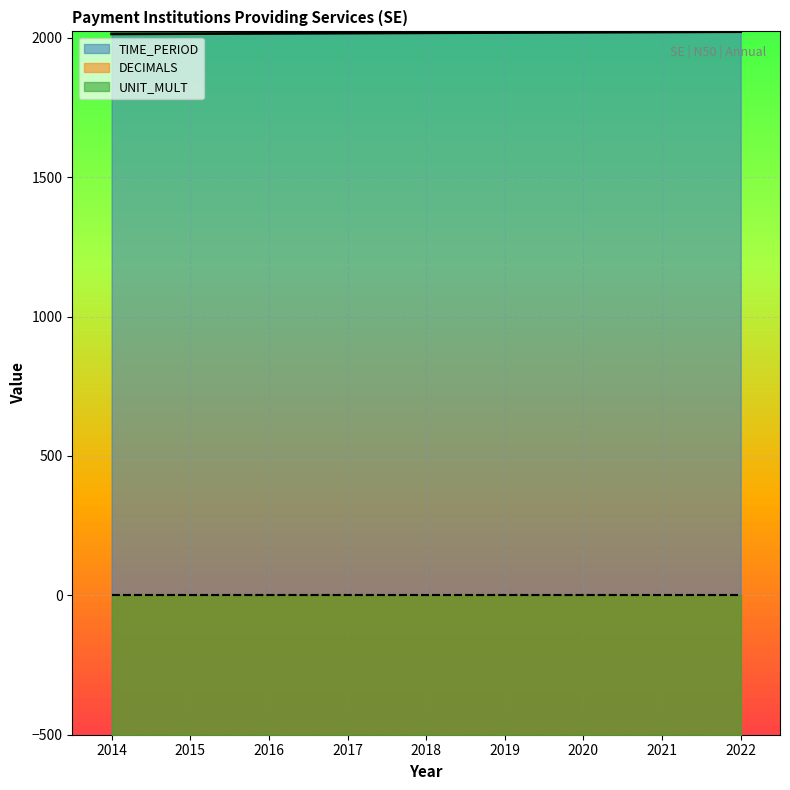

Is it true that TIME_PERIOD equals 575 at 2022?

False